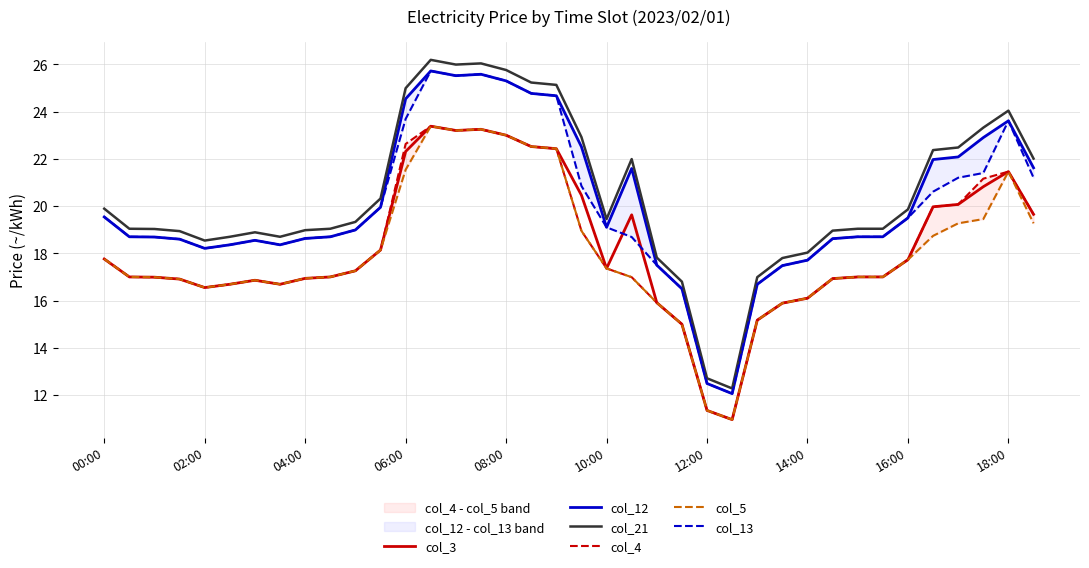

True or false: col_21 and col_3 cross at least once.

False